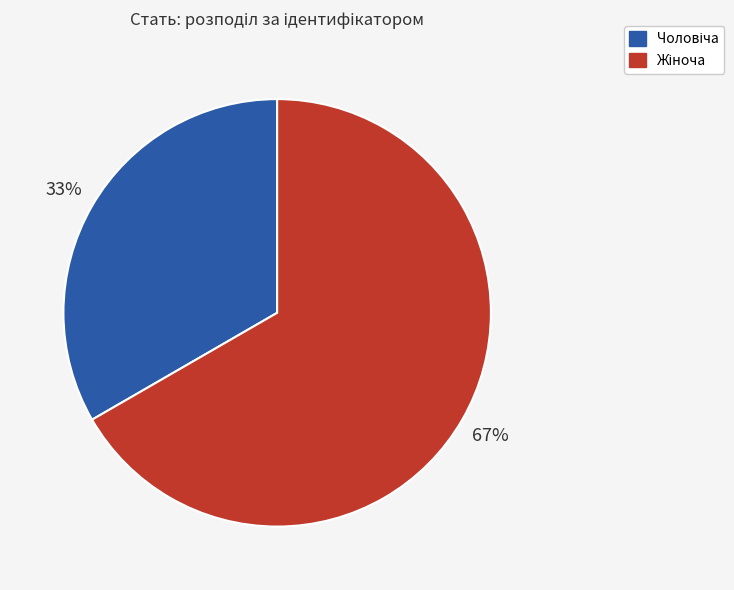

How many slices are in this pie chart?

2